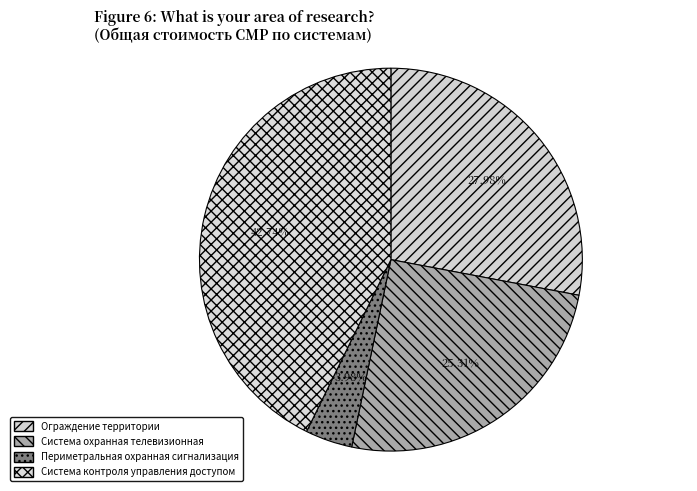

How much of the chart is everything except Система охранная телевизионная?

74.7%